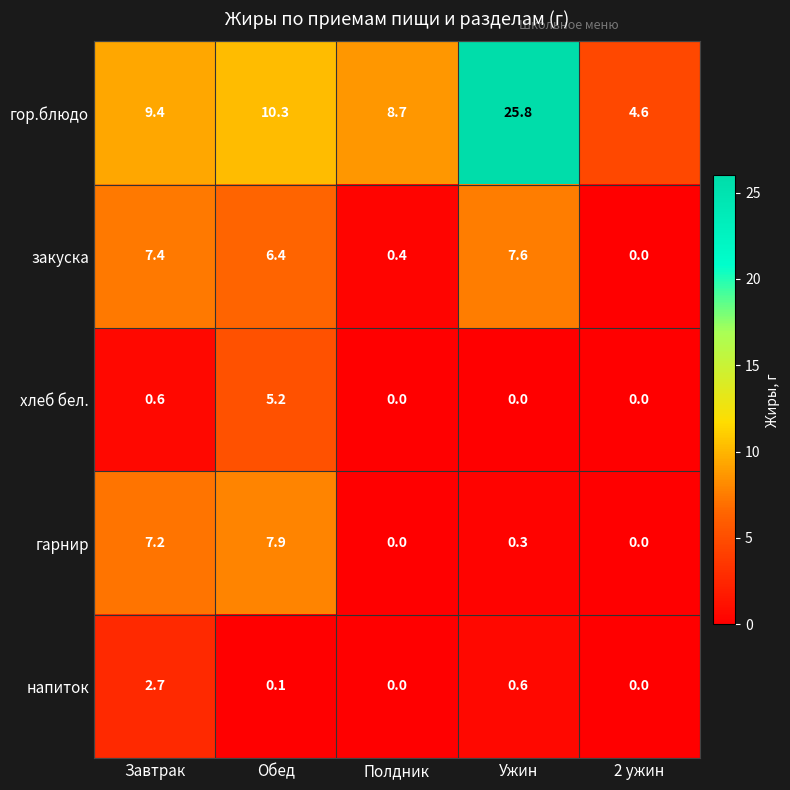

At which category is the sum across all series the highest?

Ужин